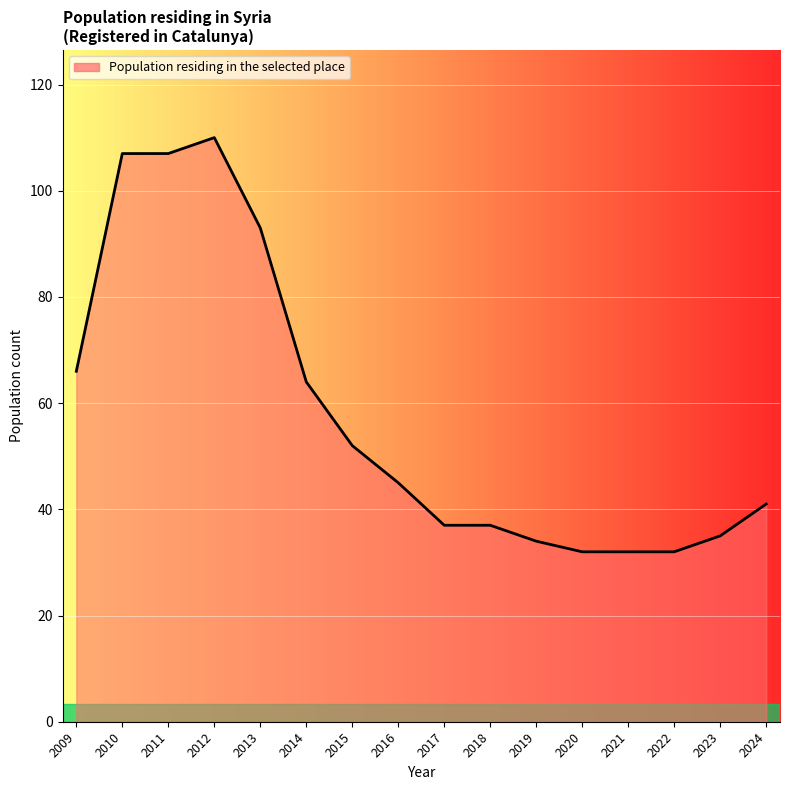

True or false: the data shows 37 at 2017.

True